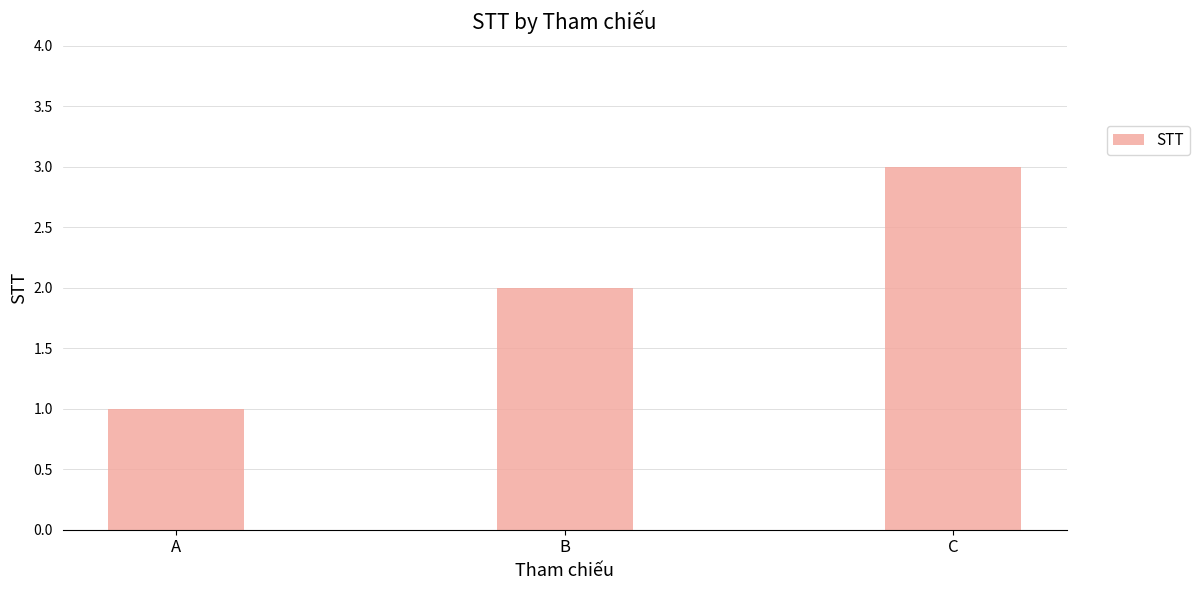

What is the value of the 1st bar from the left?

1